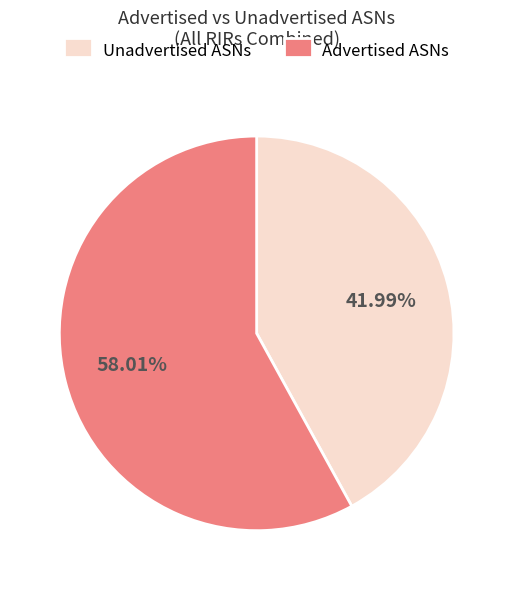

Does Advertised ASNs account for over 50% of the chart?

Yes